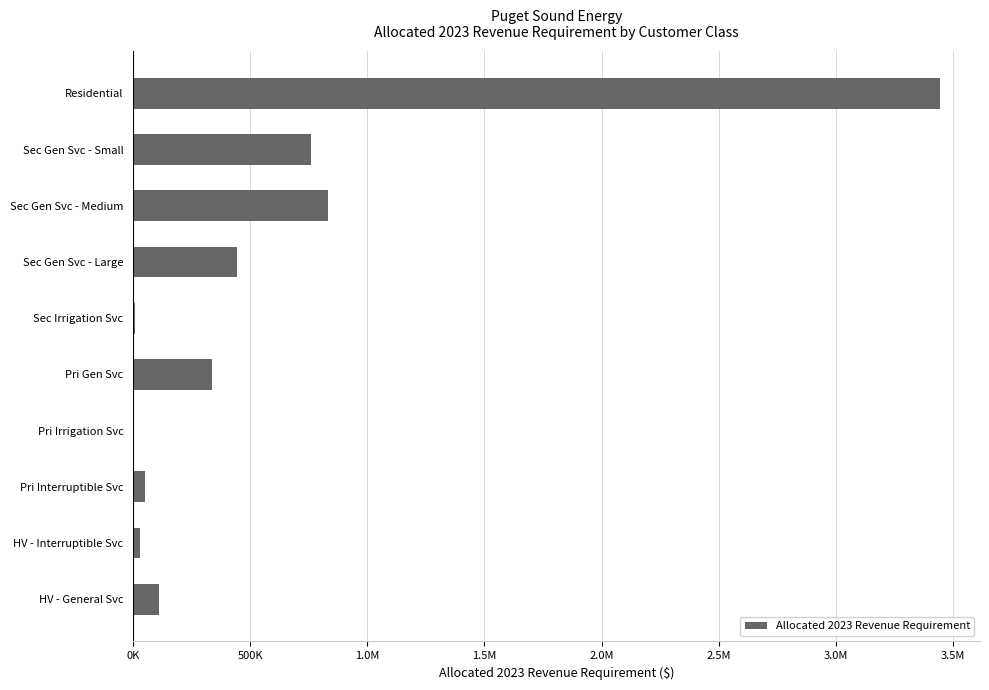

Are the bars horizontal?

Yes